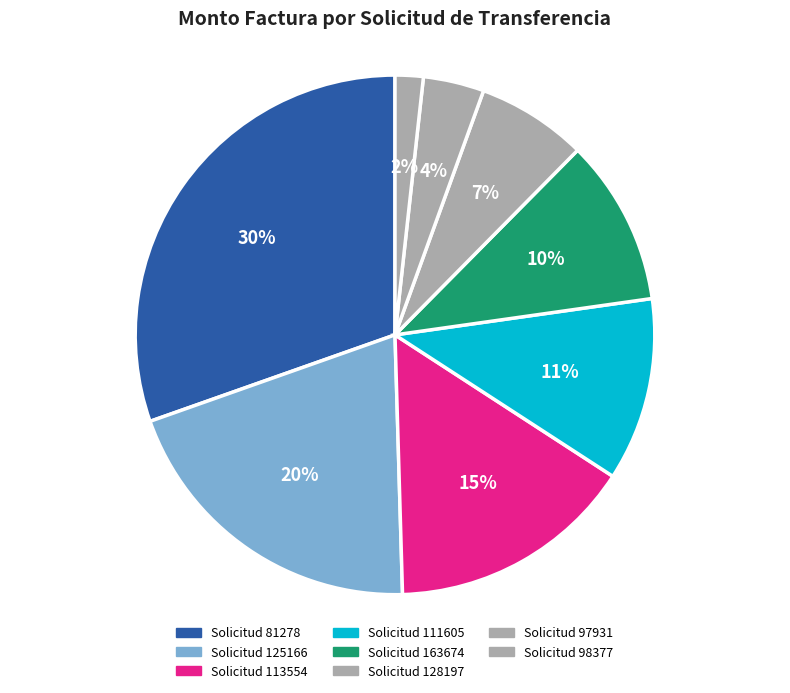

Which slice is the smallest?

Solicitud 98377